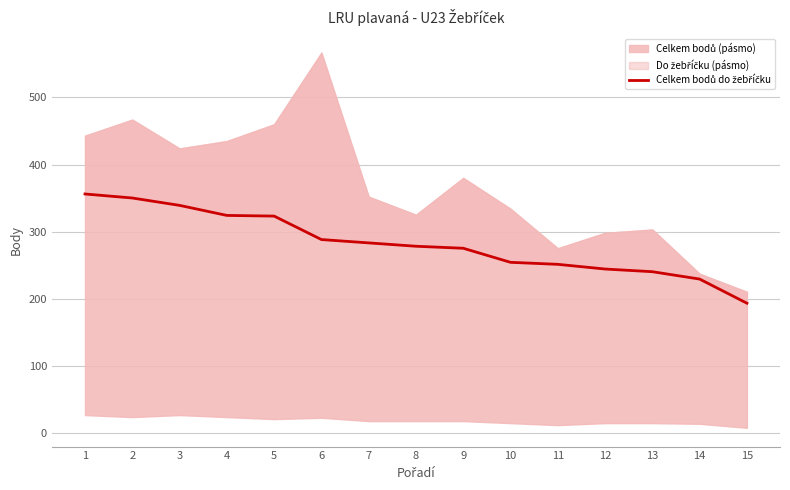

At which label is the value closest to 274?

9